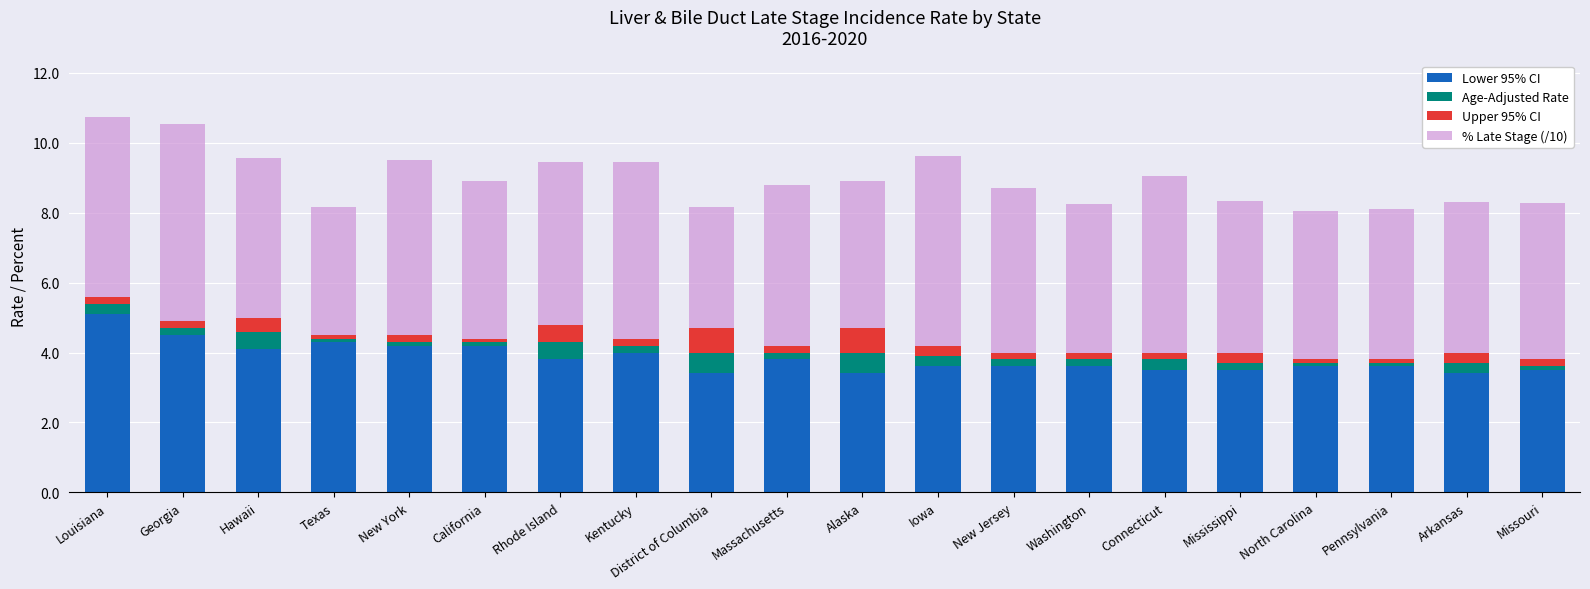

What is the difference between the maximum and minimum values in the Lower 95% CI series?

1.7